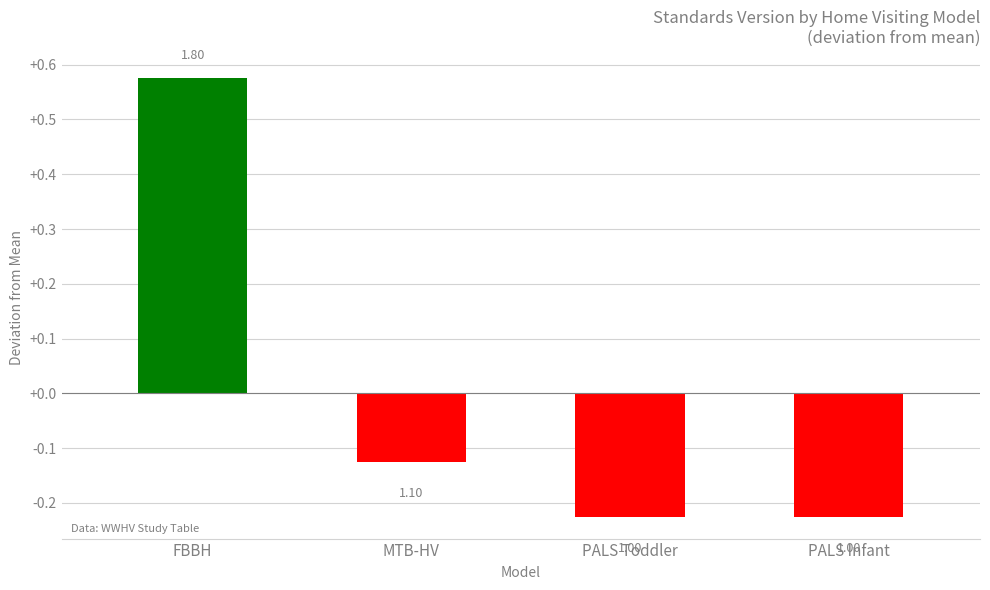

How many bars are there in total?

4